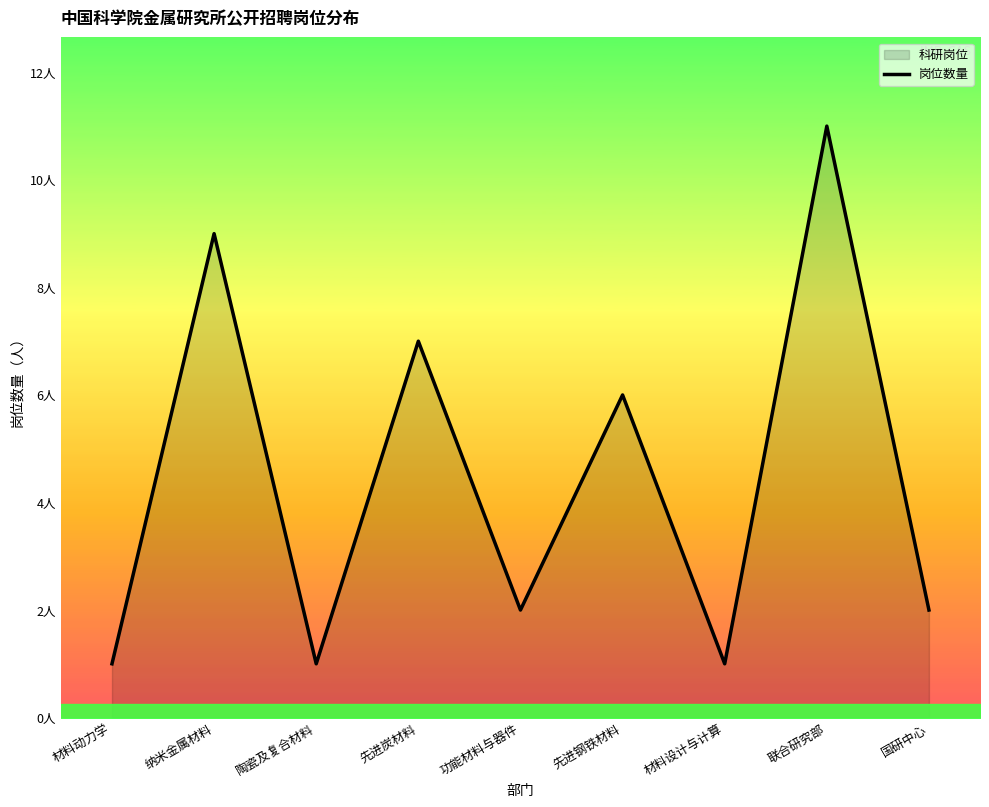

Which label corresponds to the smallest value in the chart?

材料动力学